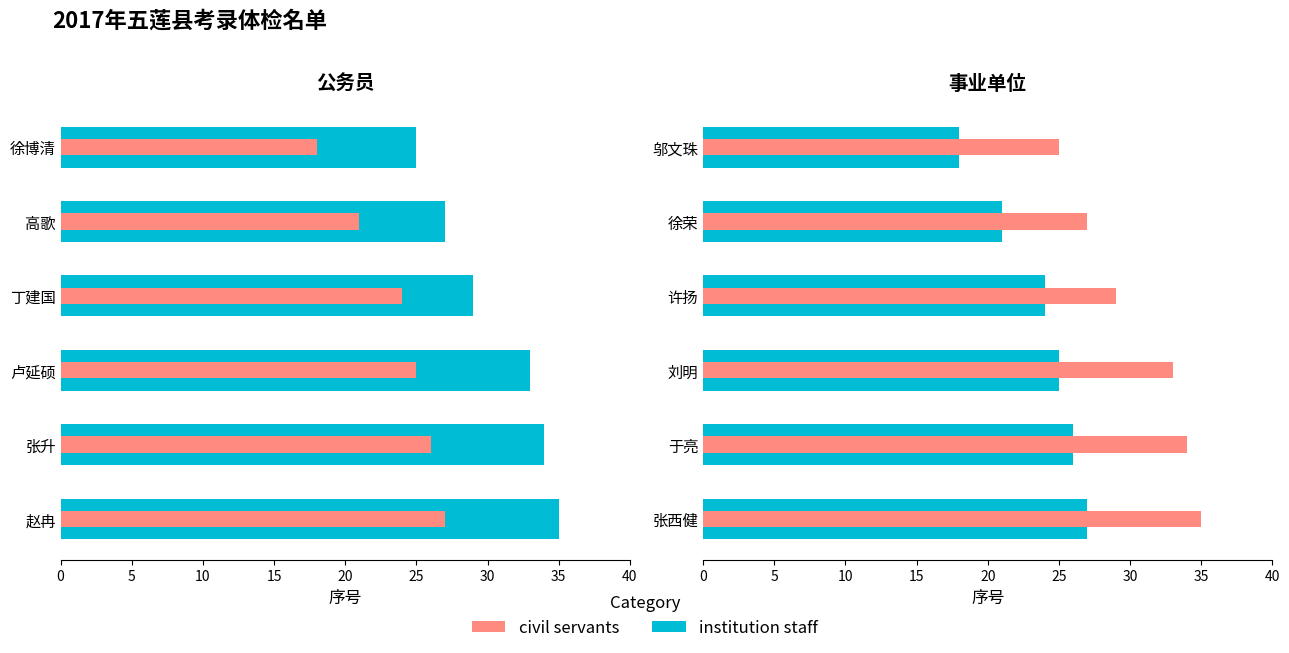

What is the smallest value displayed?

18